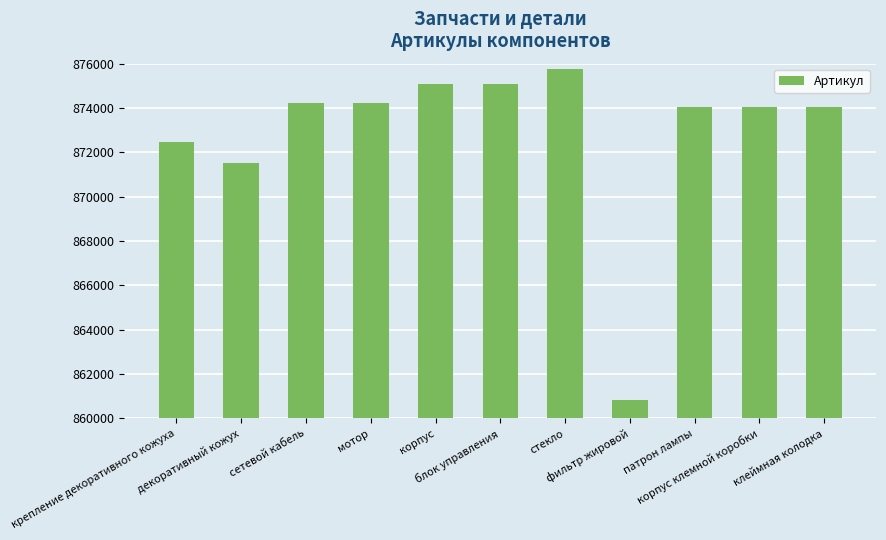

Read the value at мотор, to the nearest 10.

874220